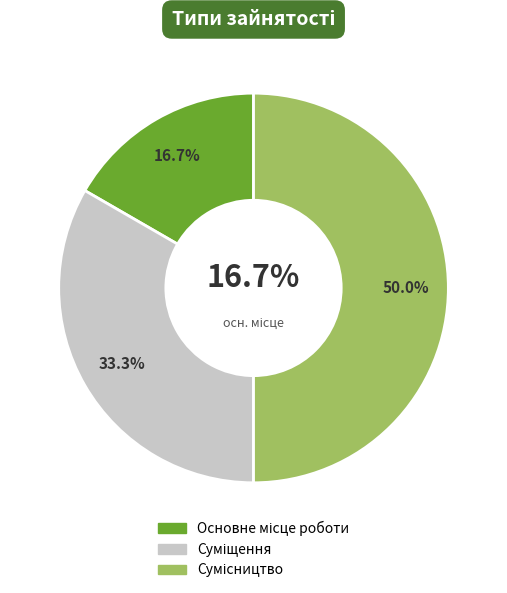

Rank the categories by value from lowest to highest.

Основне місце роботи, Суміщення, Сумісництво